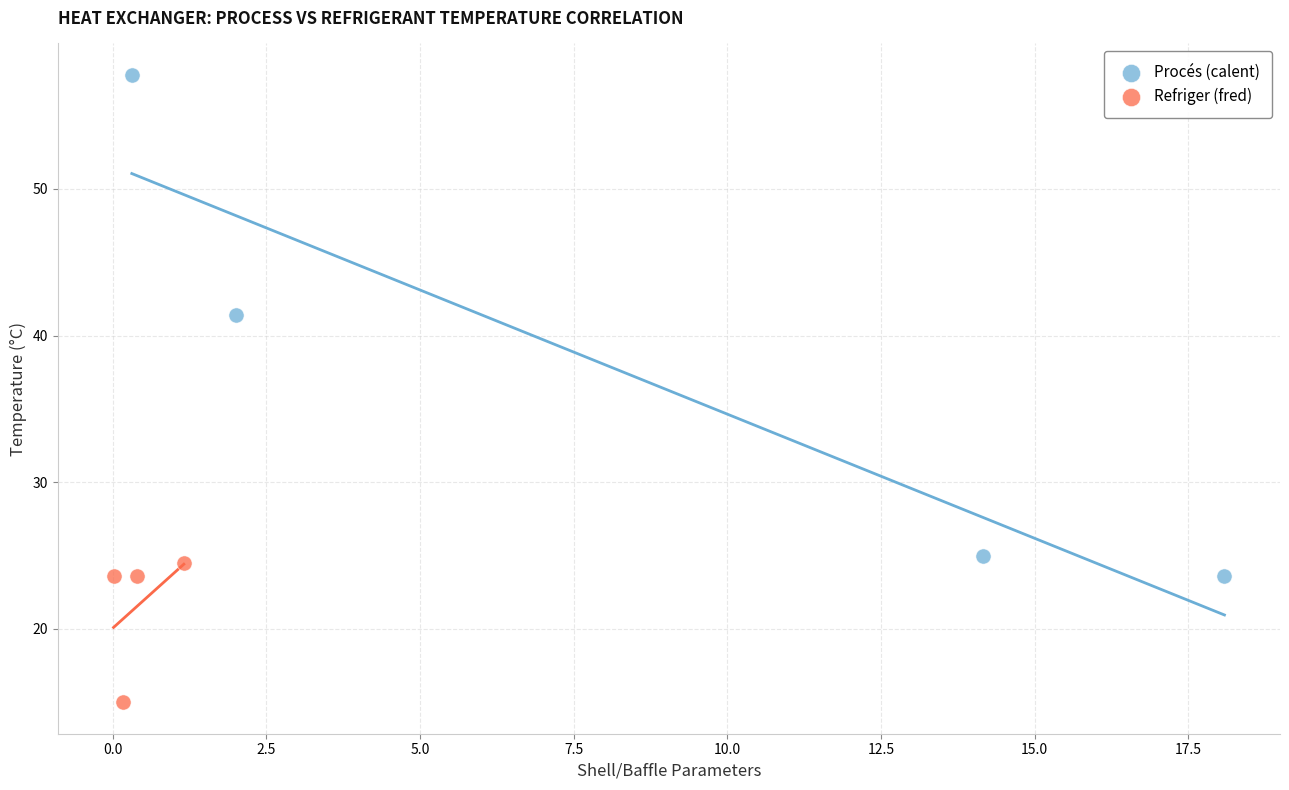

Which series reaches the maximum Y coordinate?

Procés (calent)